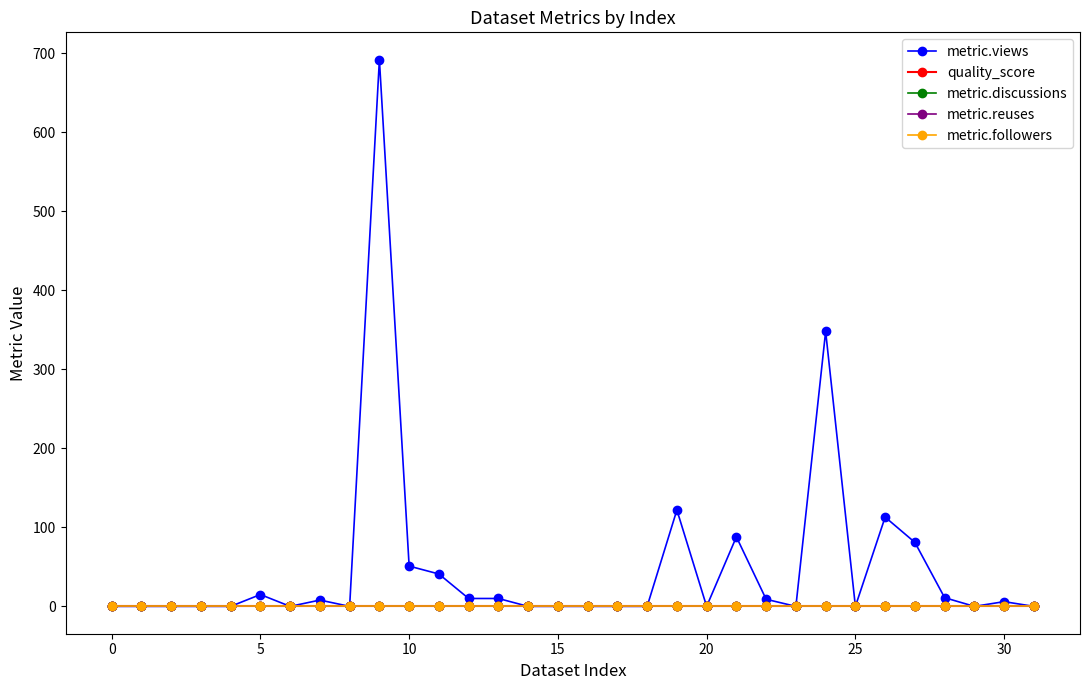

Does the chart display data point markers on the line(s)?

Yes